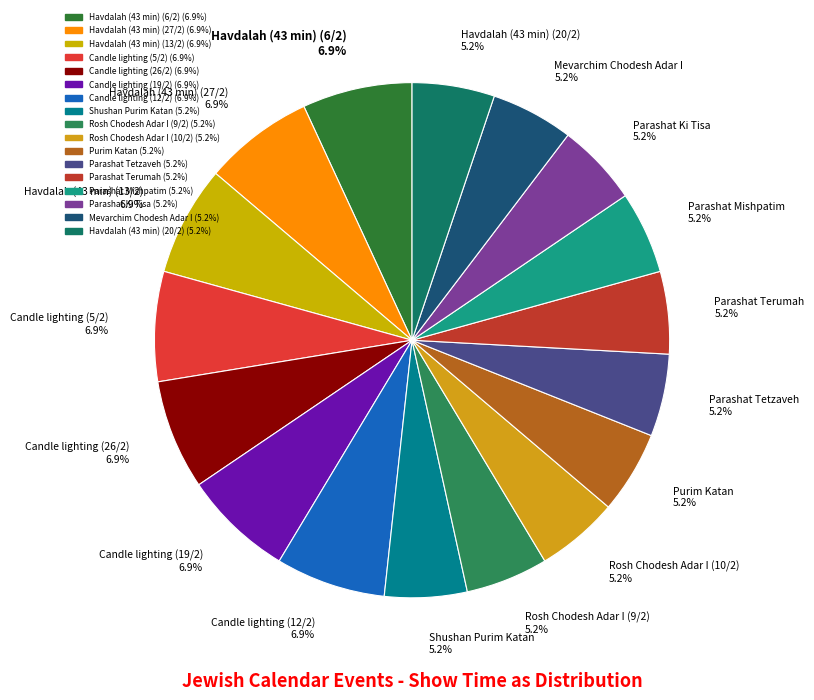

Is there any slice that represents more than half of the pie?

No